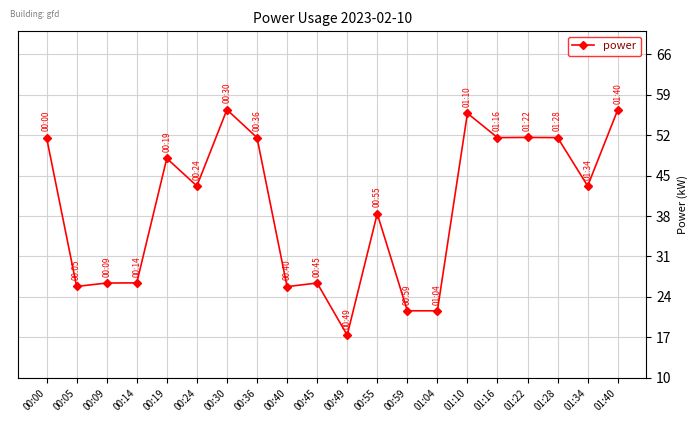

How many distinct data groups are displayed?

1